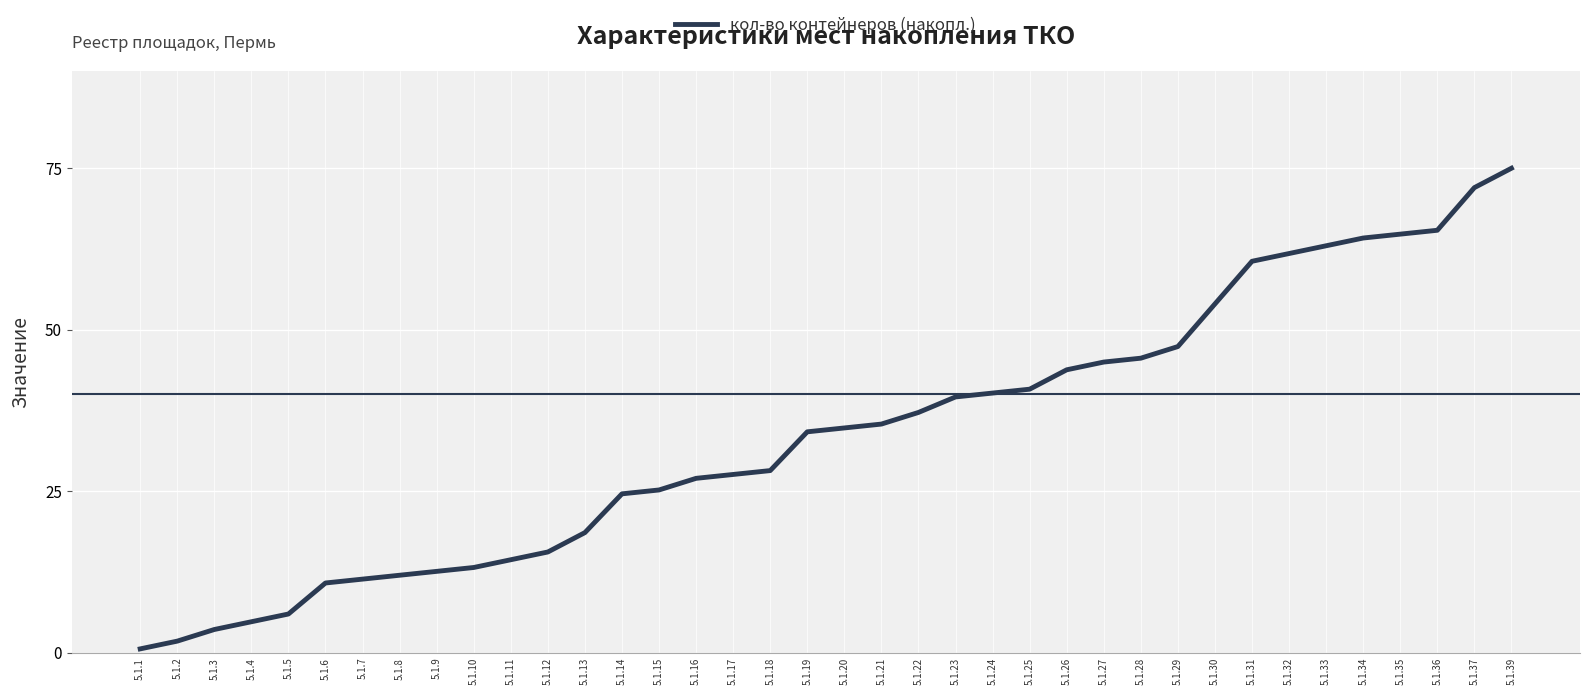

What is the change in value from 5.1.14 to 5.1.26?

+19.2